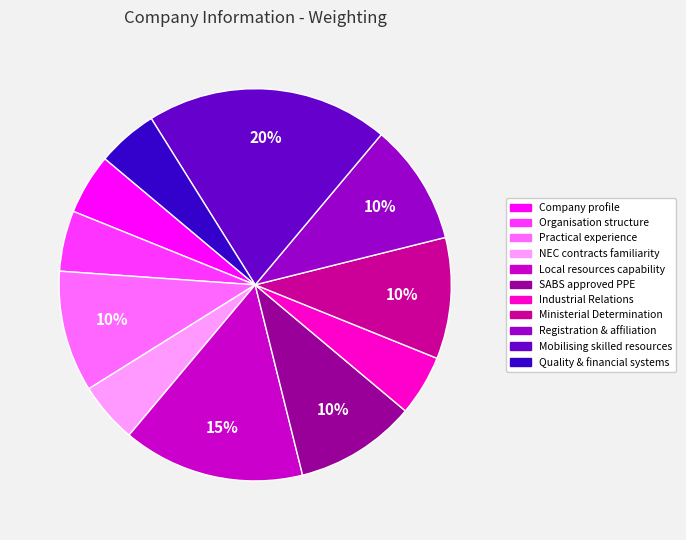

Is the sum of Ministerial Determination and SABS approved PPE greater than half?

No